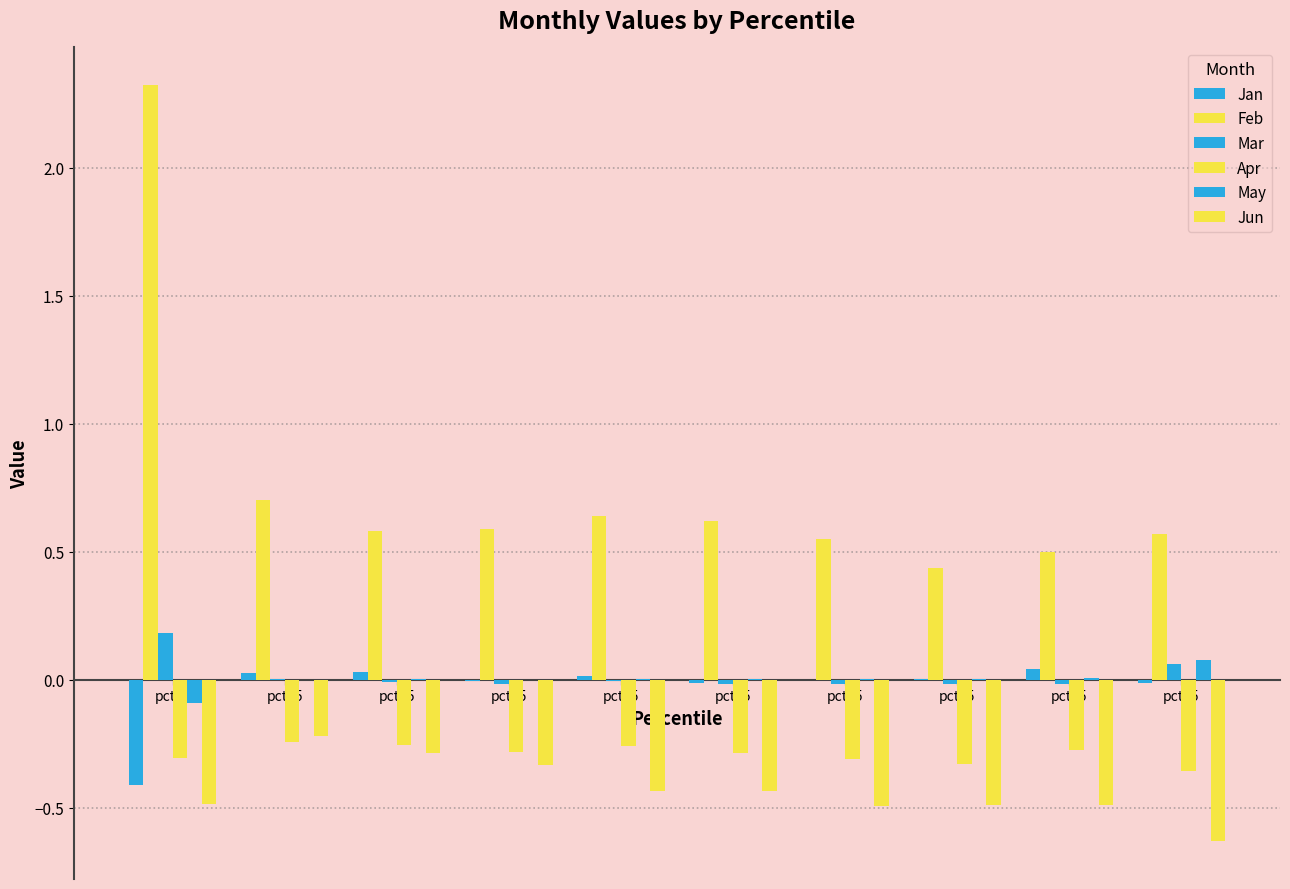

What is the average value of the Jun series?

-0.4